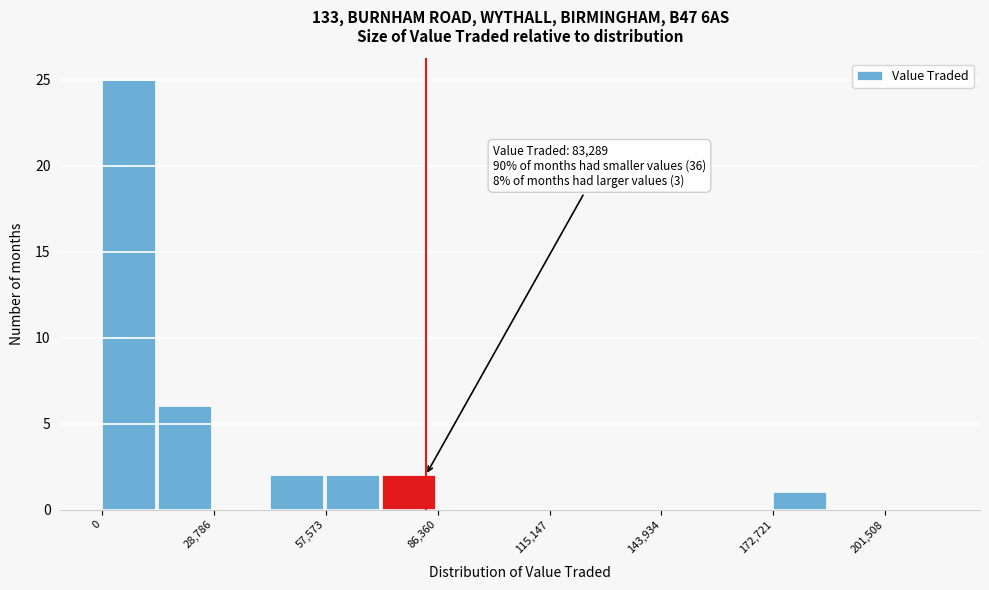

Read against the x-axis, roughly where is the centre of the tallest bar?

5000